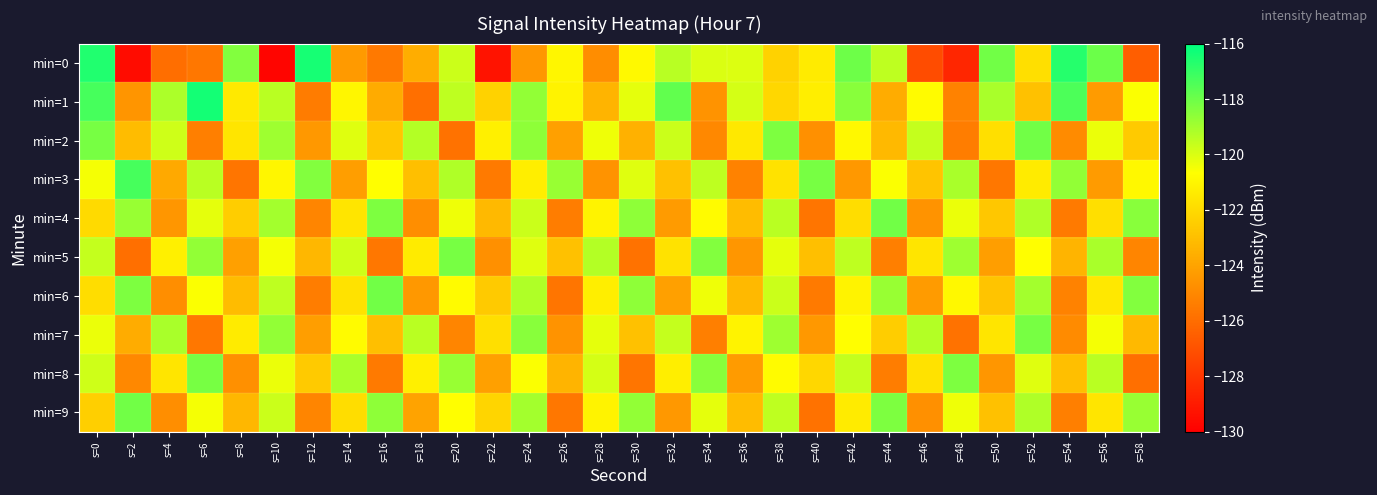

Rank the series at s=48 from highest to lowest value.

min=8, min=5, min=3, min=4, min=9, min=6, min=1, min=2, min=7, min=0